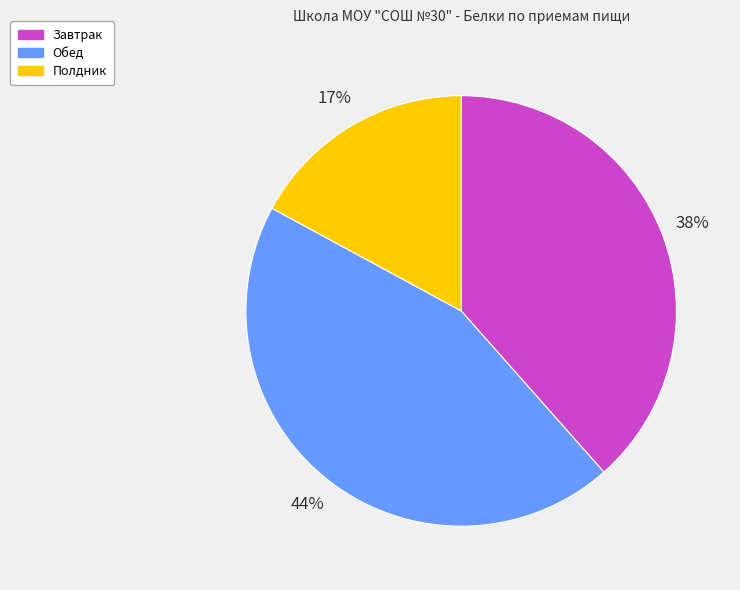

Which slice is the largest?

Обед